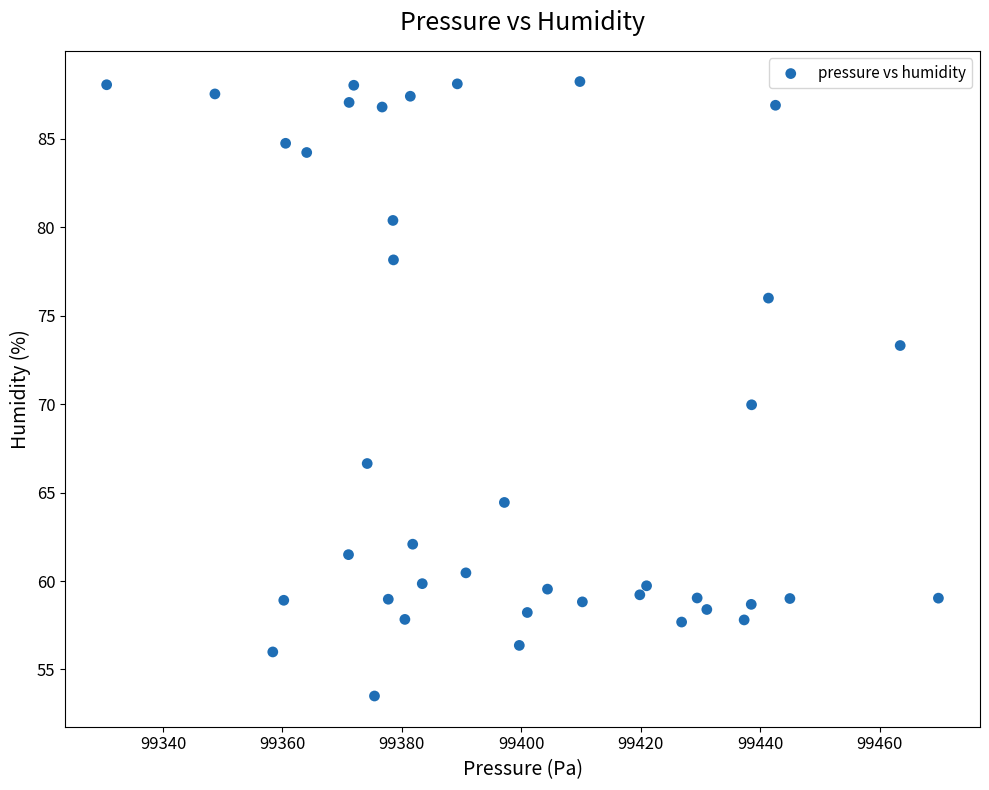

What is the range of Y values (max minus min)?

34.7